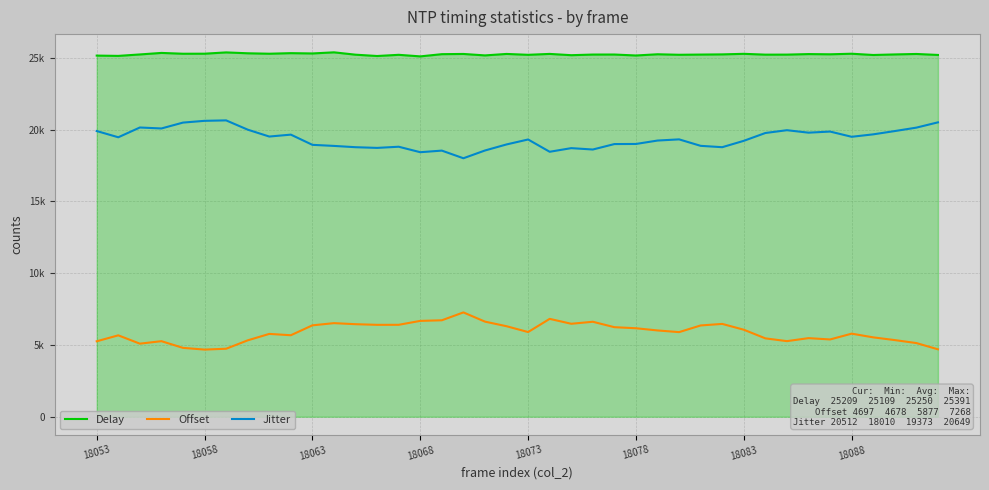

True or false: Jitter and Offset cross at least once.

False